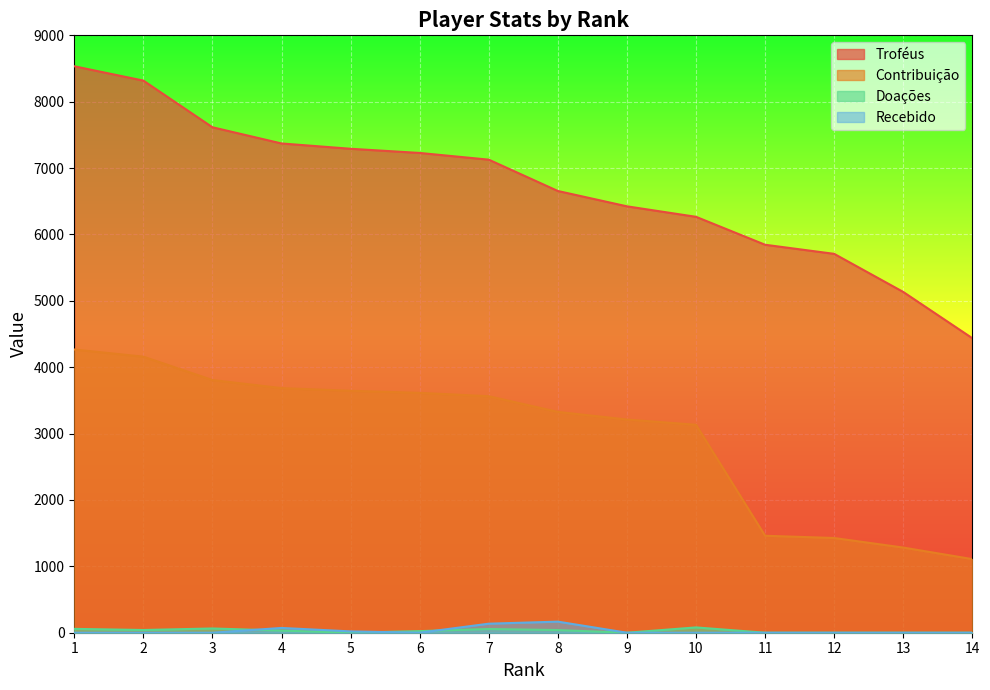

At which category does Doações reach its first local valley?

2